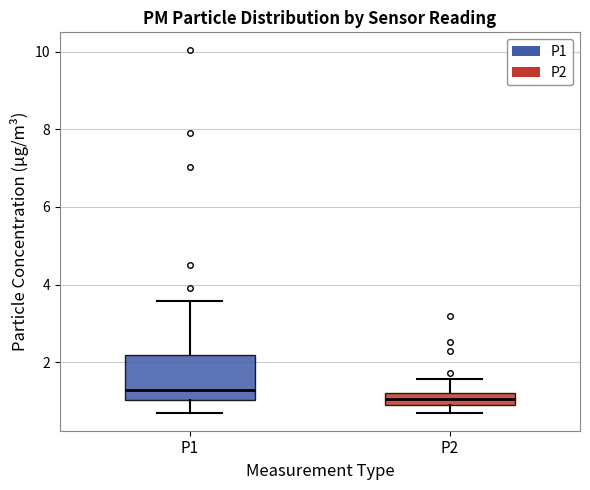

Comparing the boxes themselves (not the whiskers), which one is the tallest?

P1